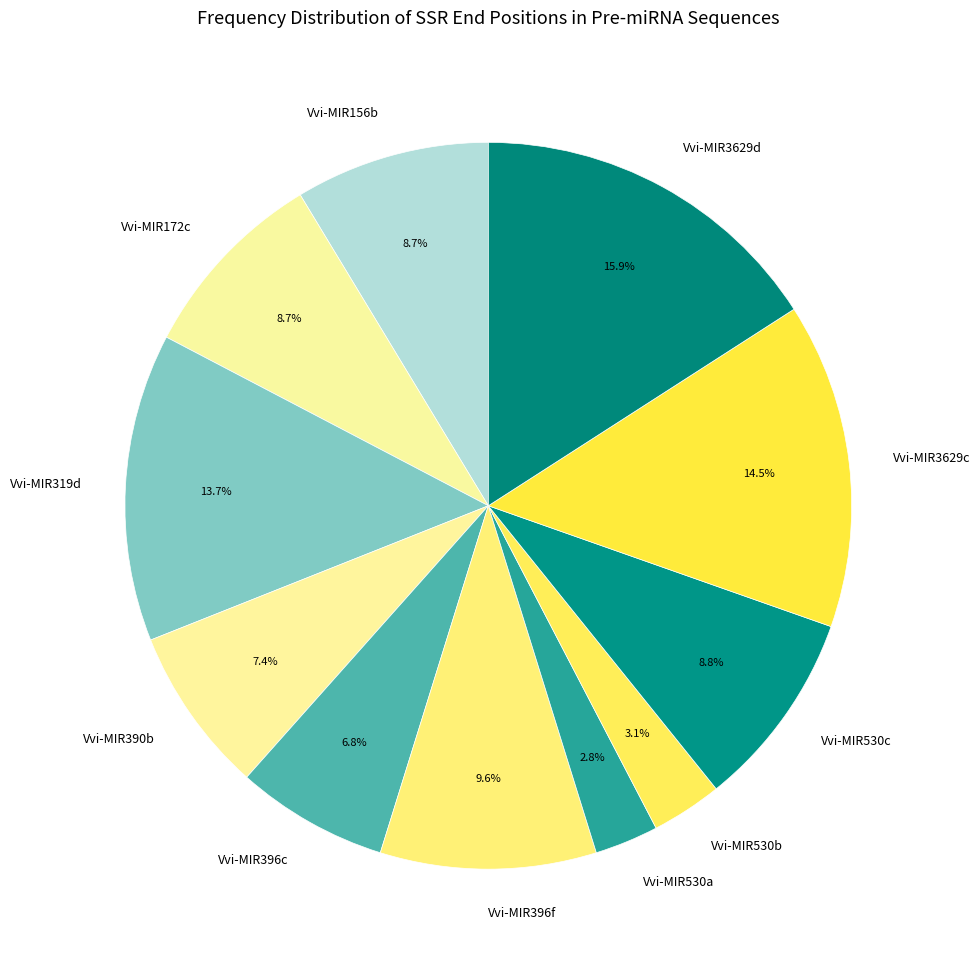

To the nearest percent, what portion does Vvi-MIR390b represent?

7%